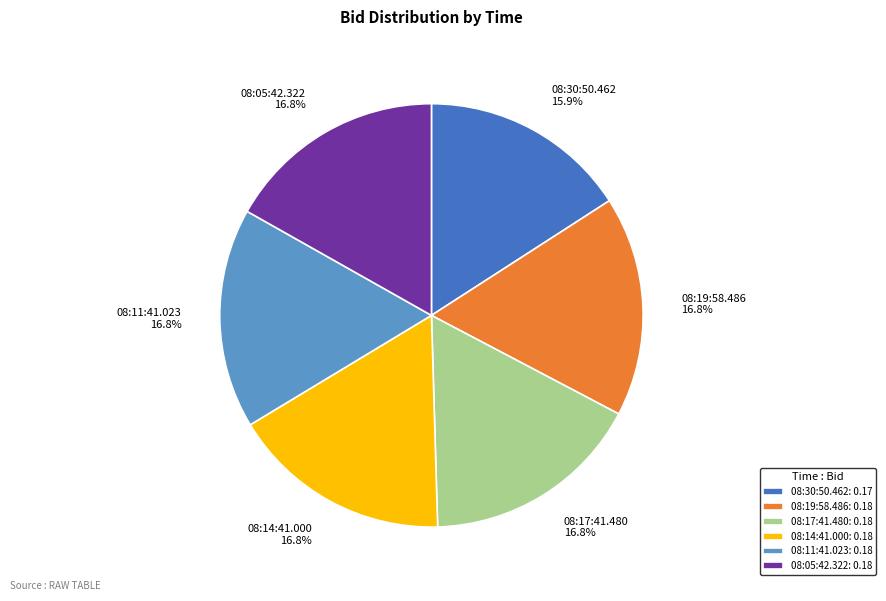

To the nearest percent, what portion does 08:11:41.023 represent?

17%